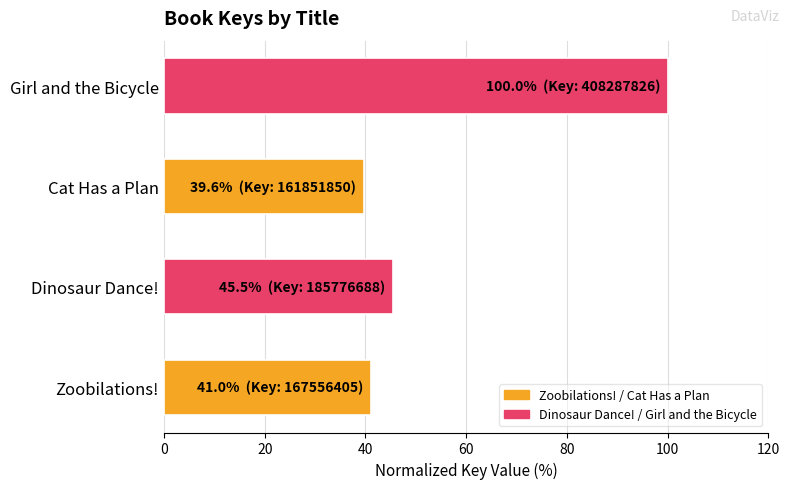

The value at Zoobilations! is 58.0. True or false?

False